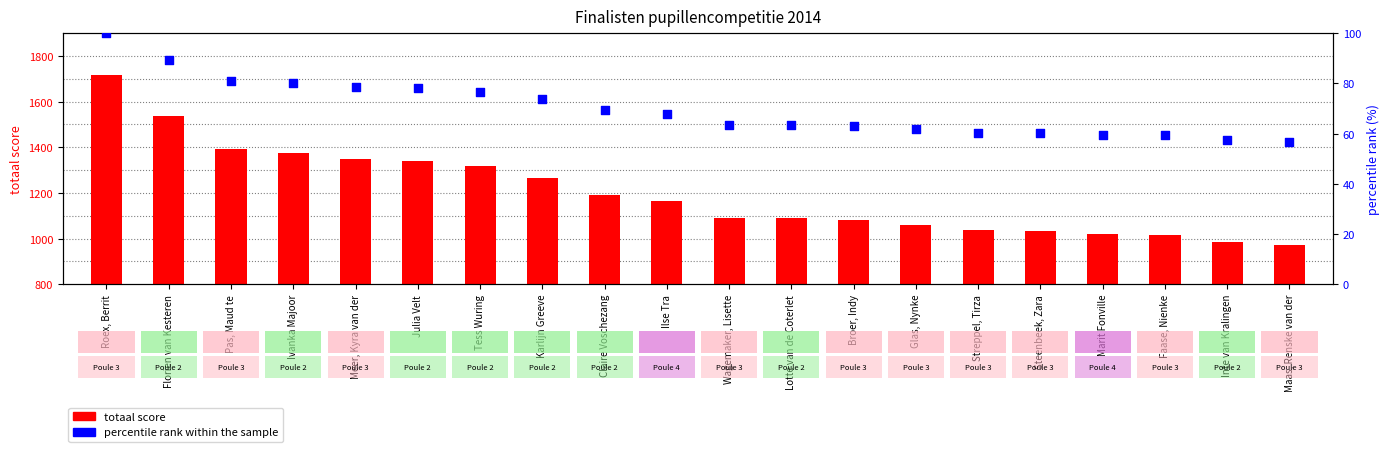

At which category is the sum across all series the highest?

Roex, Berrit